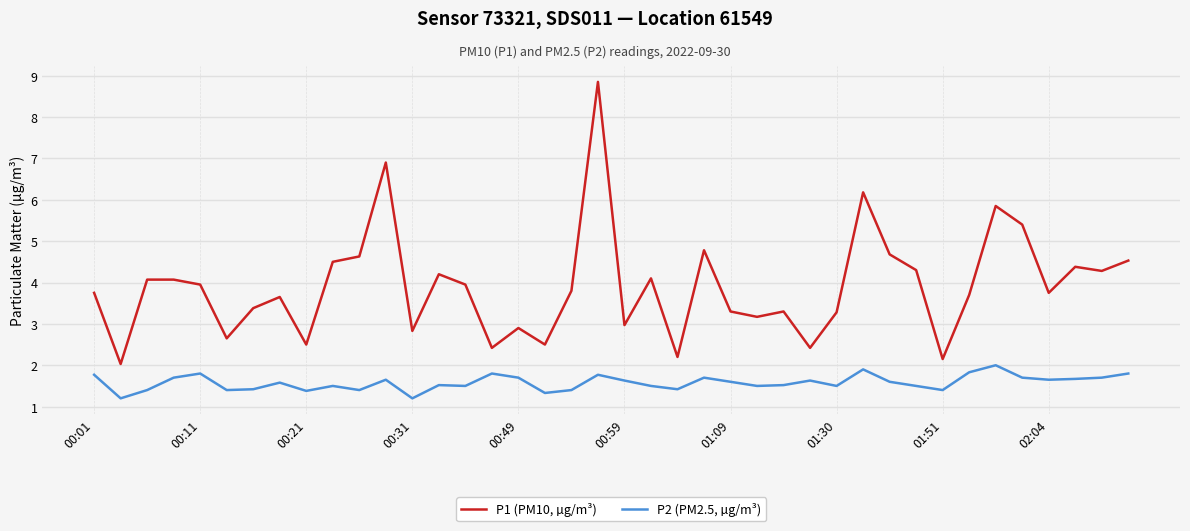

List the series in order of their overall mean, lowest first.

P2 (PM2.5, µg/m³), P1 (PM10, µg/m³)